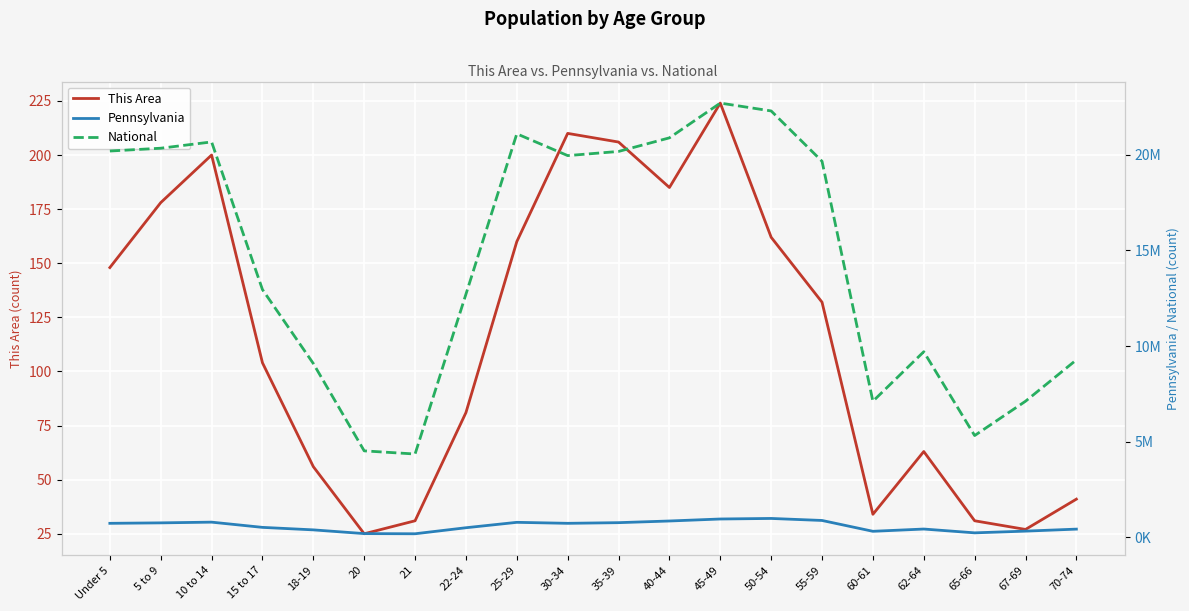

Rank the series by their maximum value, from highest to lowest.

National, Pennsylvania, This Area